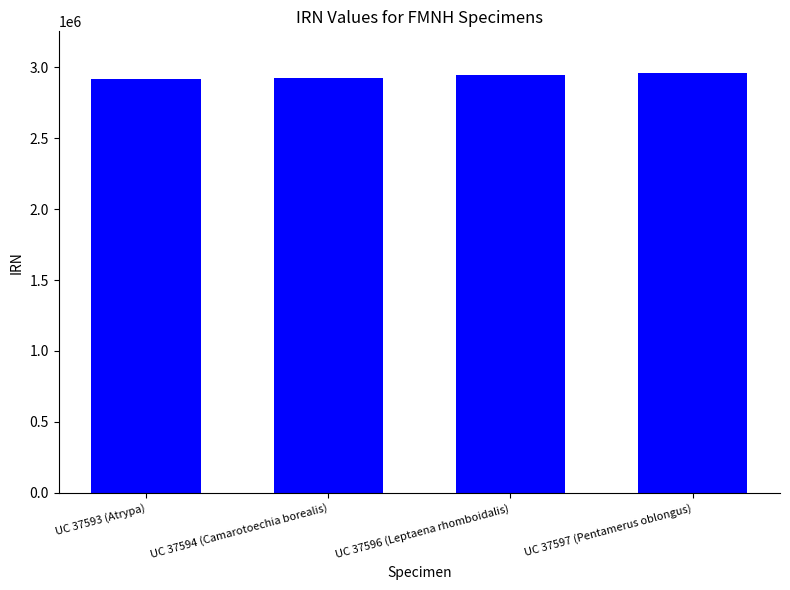

What is the smallest value displayed?

2918788